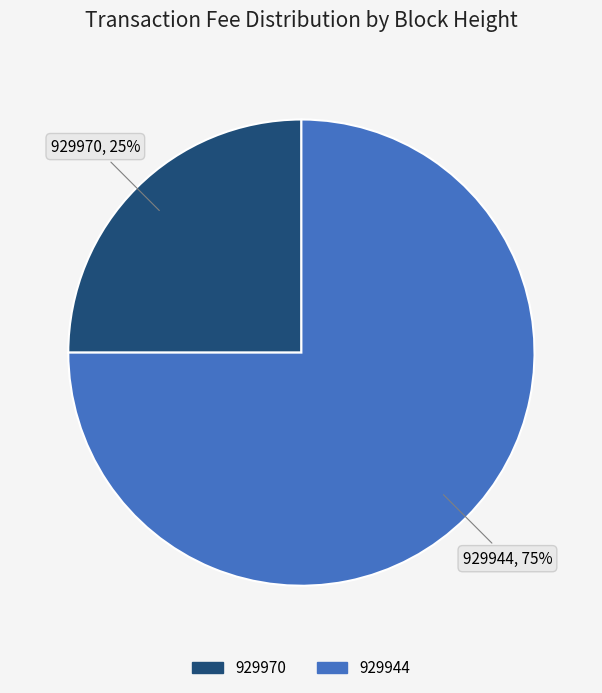

Which category accounts for the majority?

929944